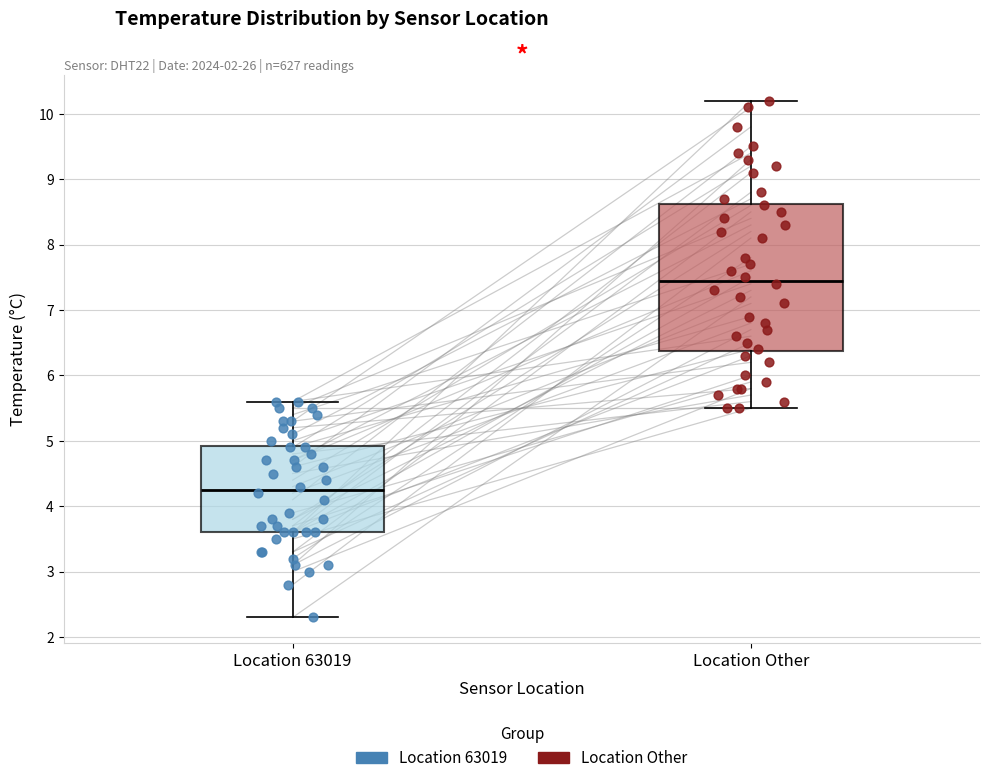

Reading left to right, read every box against the y-axis: the position of its median line, the range the box covers, and the ends of its whiskers. The values are not printed on the chart, so give them approximately, as read against the axis.

Location 63019: median 4.3, box 3.6 to 4.9, whiskers 2.3 to 5.6
Location Other: median 7.5, box 6.4 to 8.6, whiskers 5.5 to 10.2